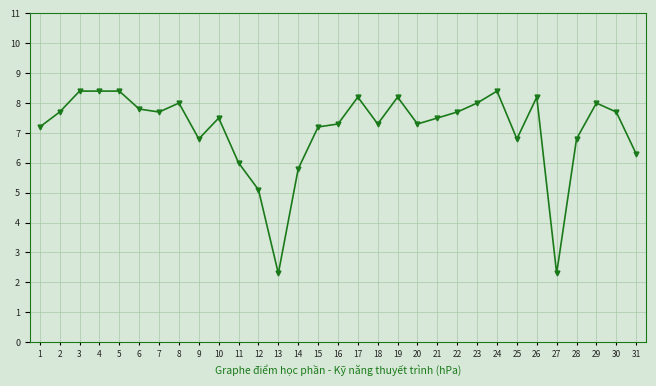

What is the sum of the values at 9 and 19?

15.0